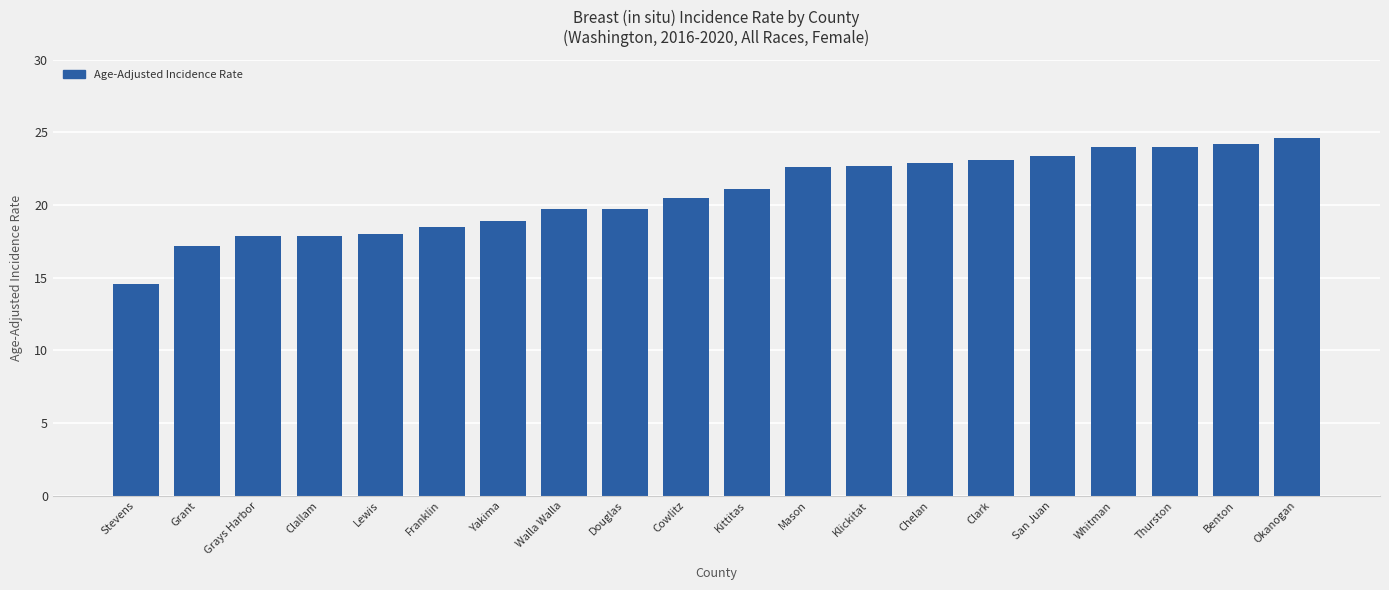

What position from the right is Franklin?

15